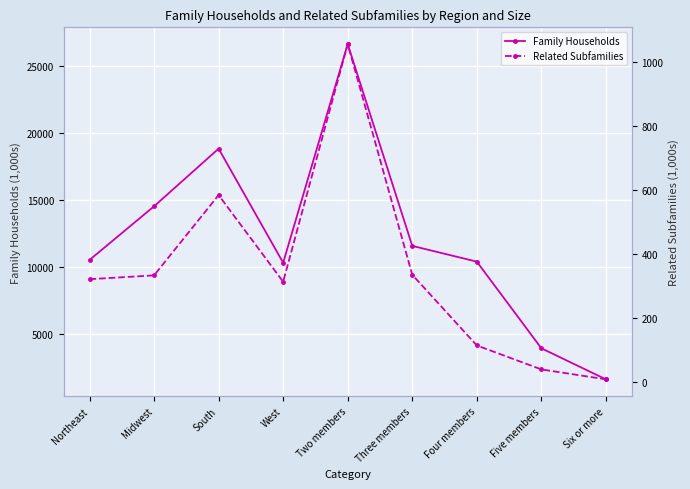

Rank the series by their average value, from highest to lowest.

Family Households, Related Subfamilies